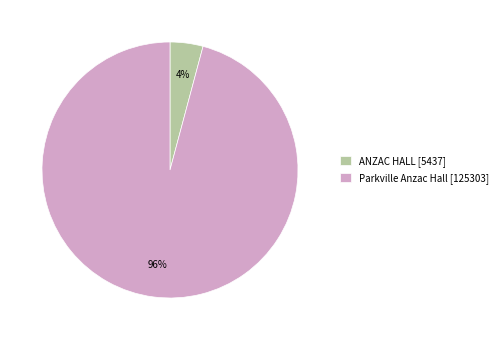

Is there any slice that represents more than half of the pie?

Yes